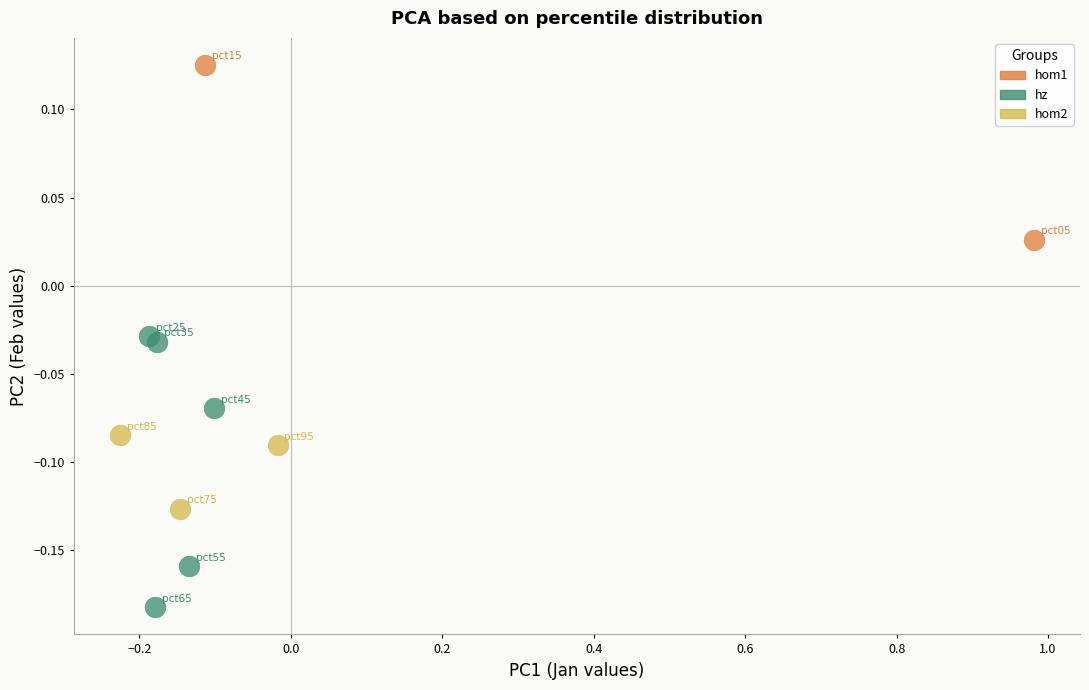

Which series reaches the maximum Y coordinate?

hom1